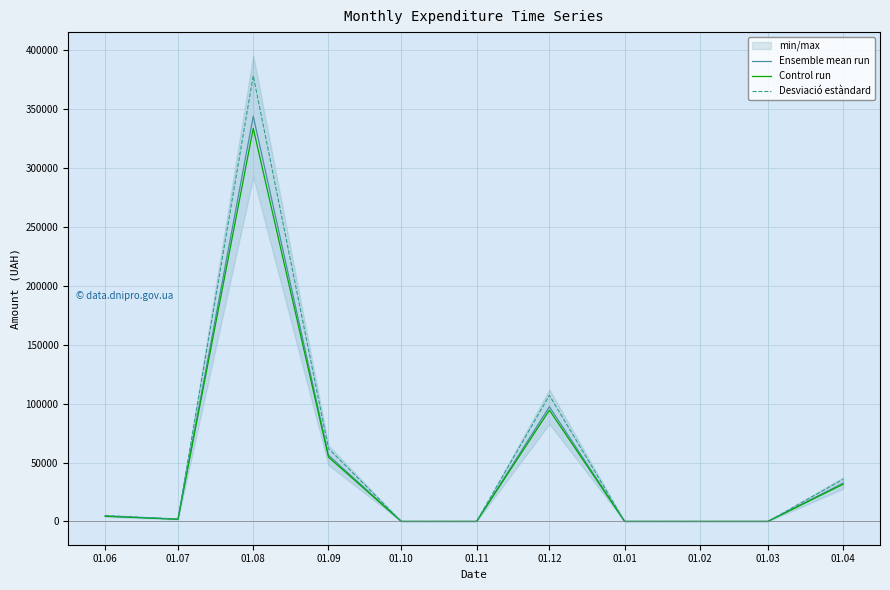

Reading right to left, list all the values displayed in this chart.

Ensemble mean run: 01.04=32511.6	01.03=0.0	01.02=0.0	01.01=0.0	01.12=97307.0	01.11=0.0	01.10=0.0	01.09=56206.3	01.08=343871.3	01.07=1878.8	01.06=4548.0
Control run: 01.04=31536.2	01.03=0.0	01.02=0.0	01.01=0.0	01.12=94387.8	01.11=0.0	01.10=0.0	01.09=54520.1	01.08=333555.1	01.07=1822.4	01.06=4411.6
Desviació estàndard: 01.04=35762.7	01.03=0.0	01.02=0.0	01.01=0.0	01.12=107037.7	01.11=0.0	01.10=0.0	01.09=61827.0	01.08=378258.4	01.07=2066.7	01.06=5002.8